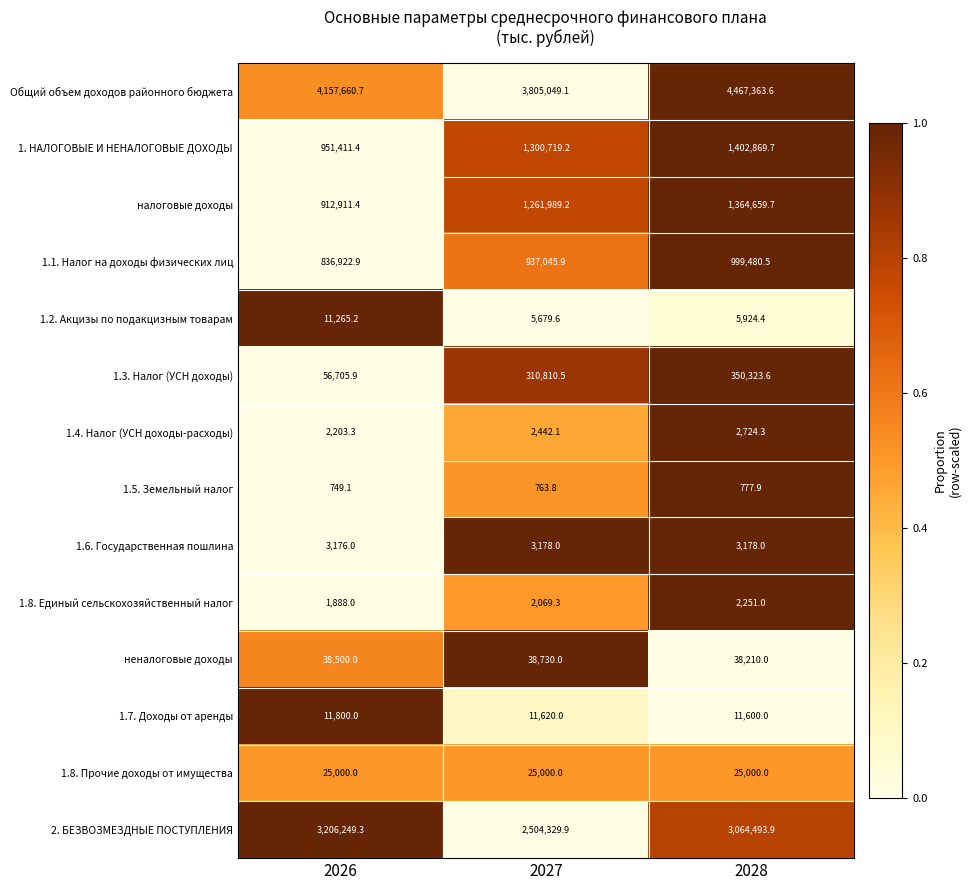

What is the total value across all series at 2026?

10216443.2